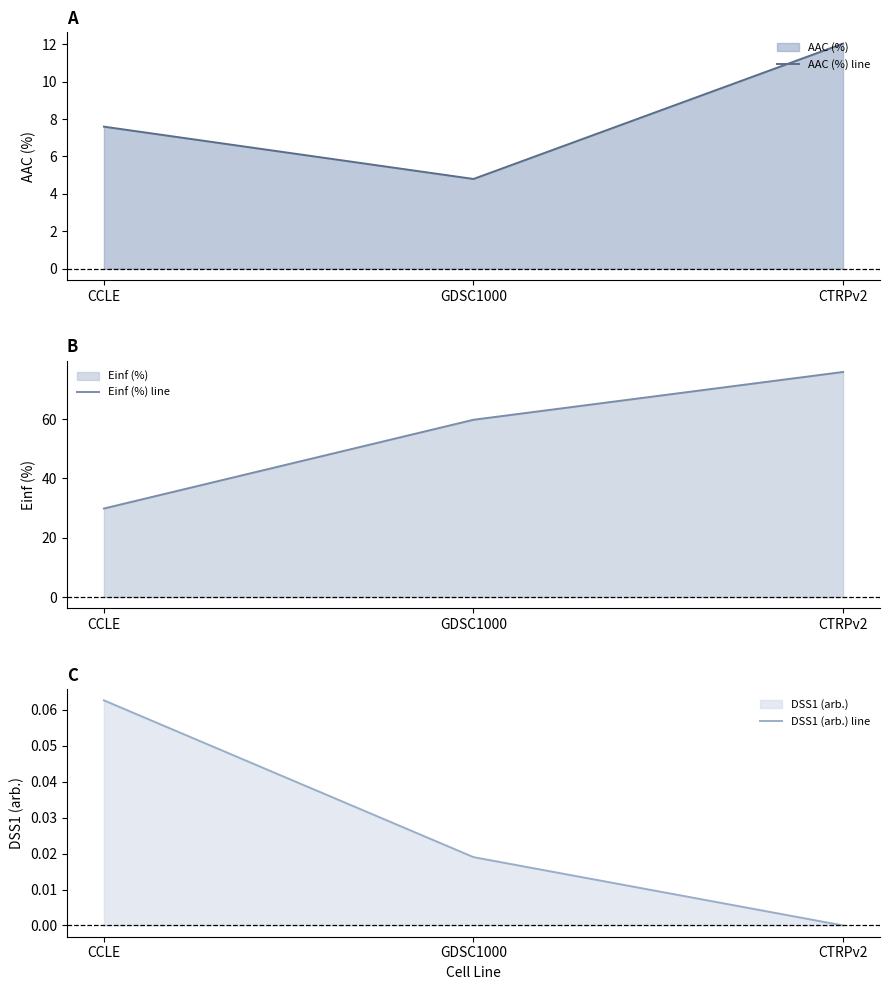

The AAC (%) line series shows 5.1 at CTRPv2. True or false?

False